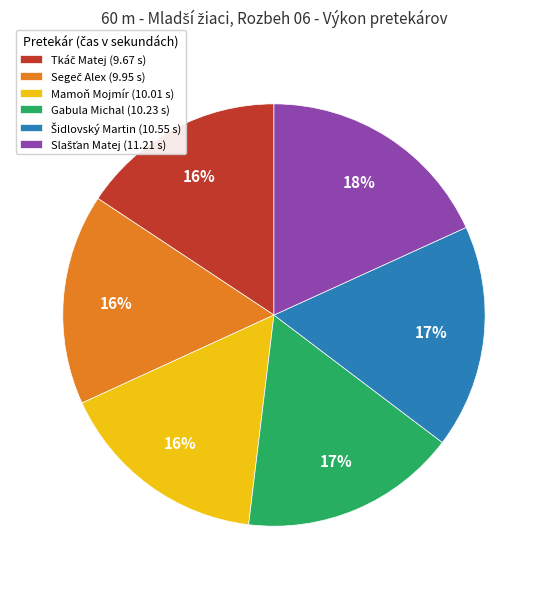

True or false: Gabula Michal accounts for 23% of the total.

False